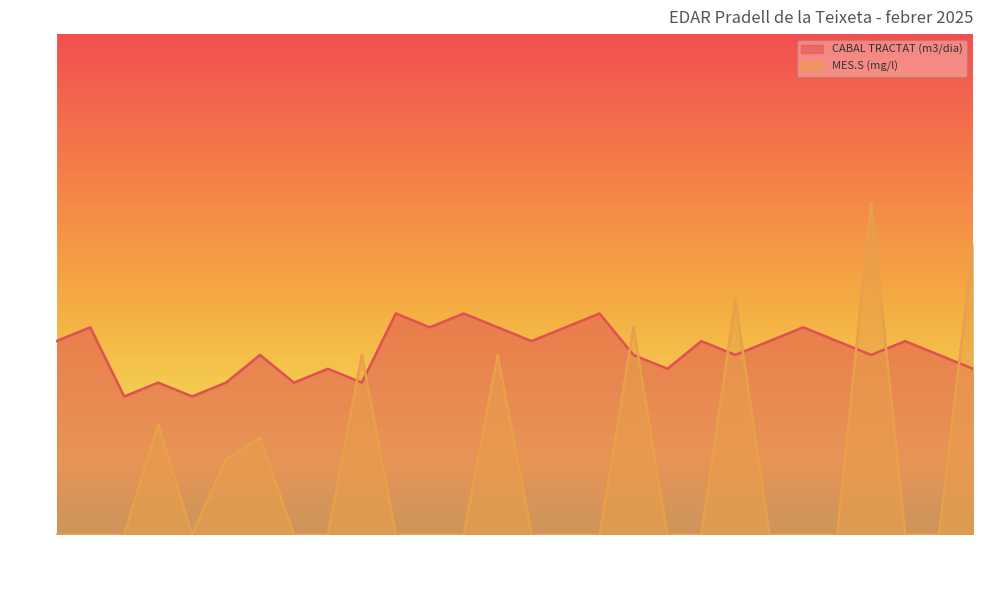

How many interior local valleys does the CABAL TRACTAT (m3/dia) series have?

9